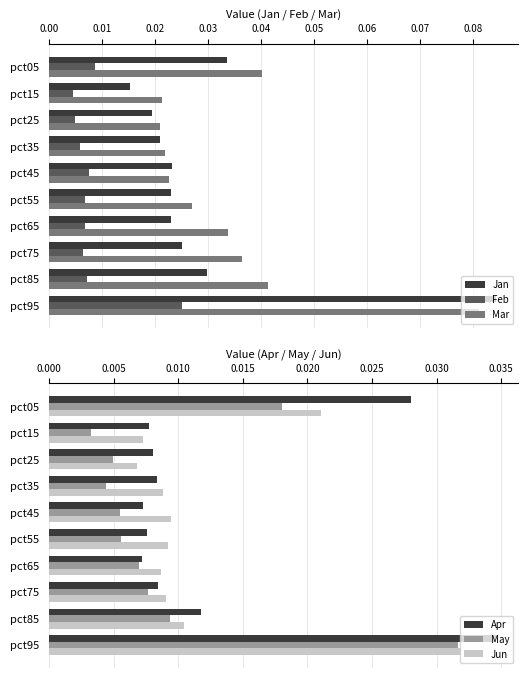

Which series has the largest total across all categories?

Mar